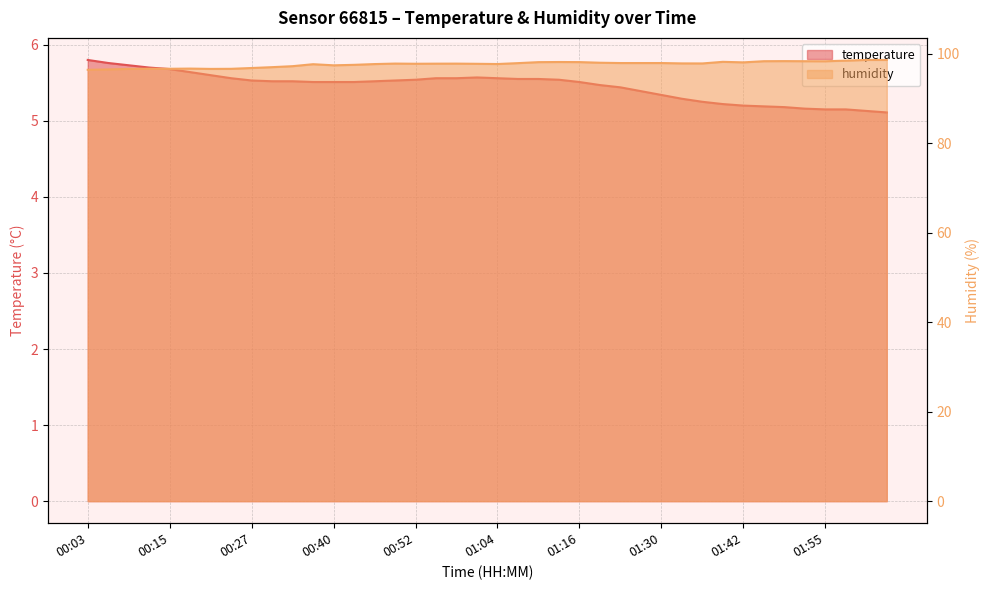

What is the sum of all humidity values?

3903.6